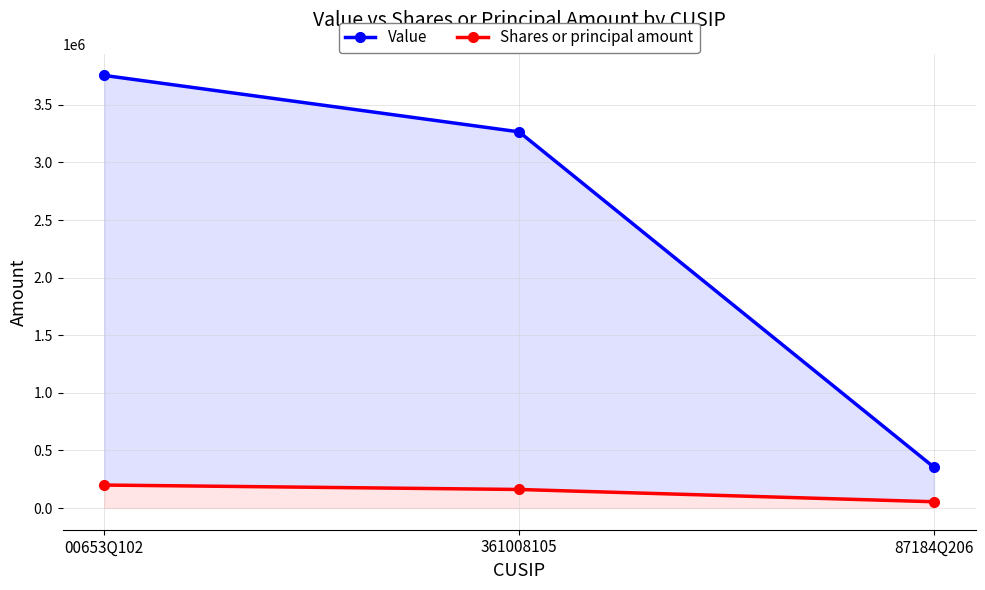

What is the sum of all Shares or principal amount values?

416540